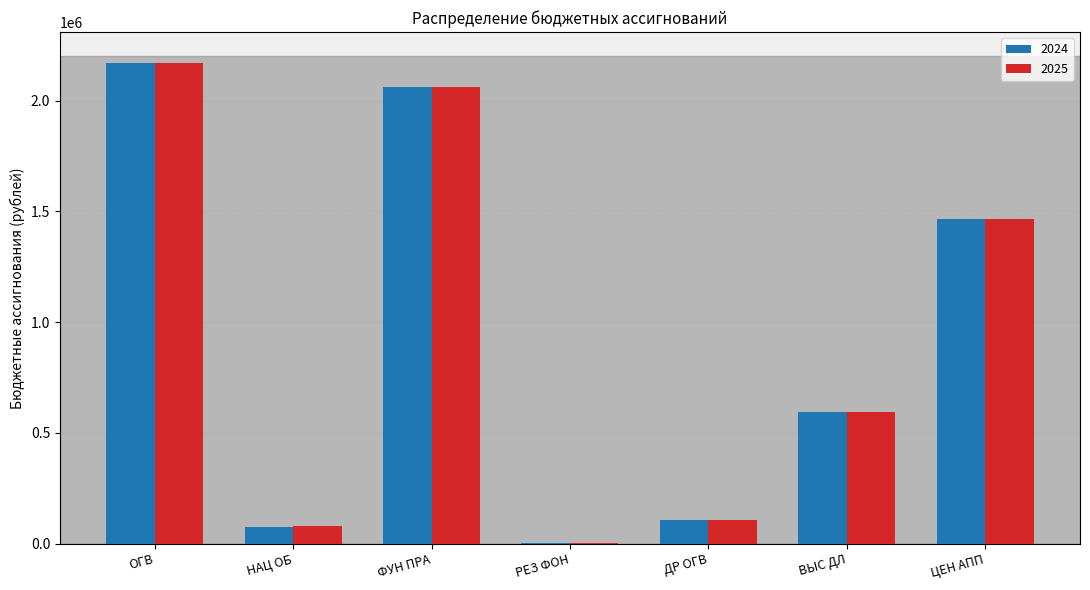

True or false: 2024 has a value of 3619582 at ОГВ.

False